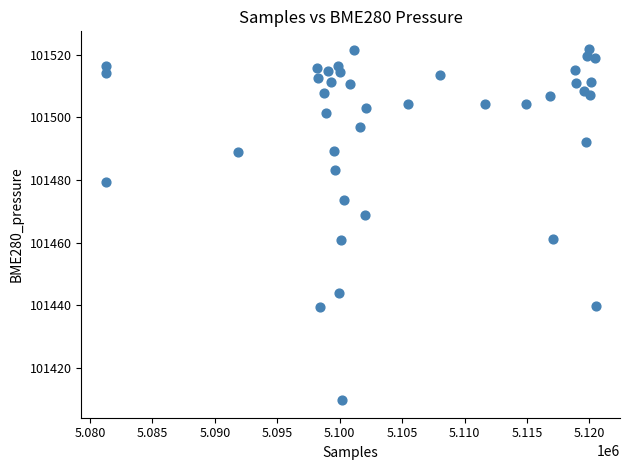

What is the range of X values (max minus min)?

39235.0